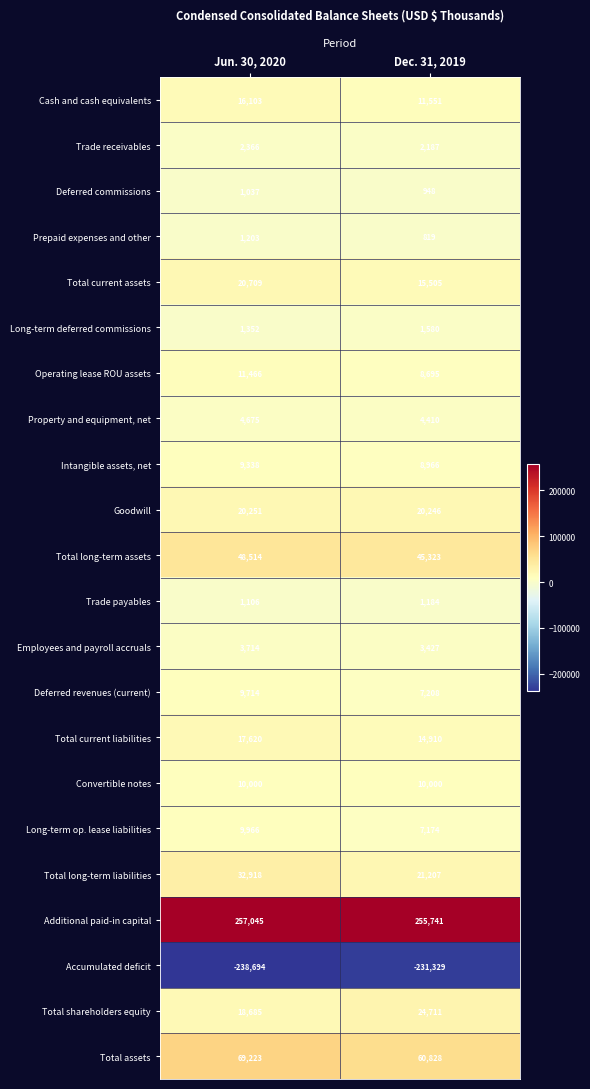

Which series has the largest total across all categories?

Additional paid-in capital